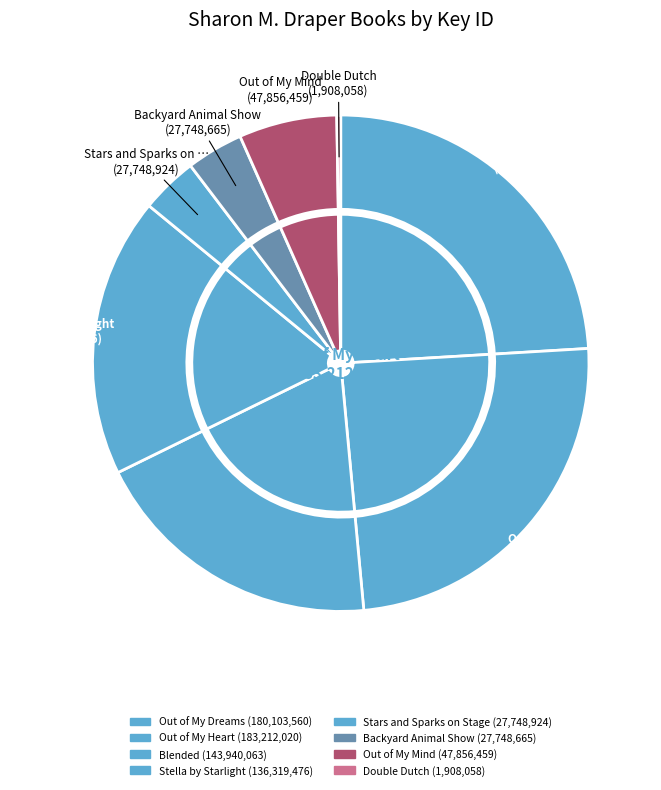

Combined, do Out of My Mind and Double Dutch account for over 50%?

No